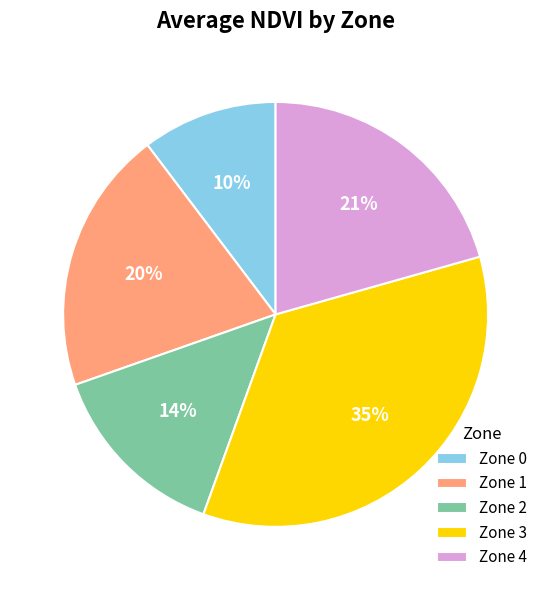

How many slices are in this pie chart?

5